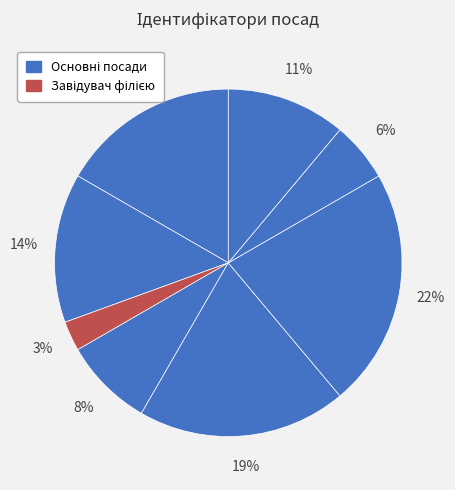

How many segments does this pie chart have?

8